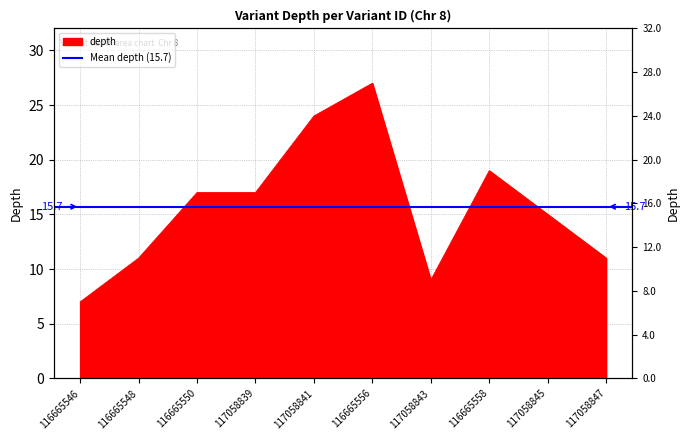

At which label does the data first exceed 17?

117058841